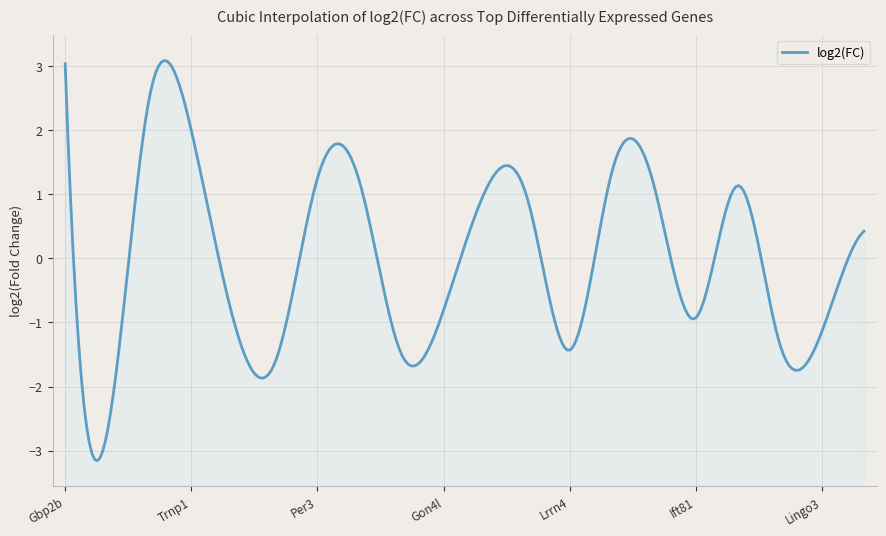

List the labels in order of value, largest first.

Gbp2b, Lipo2, Trnp1, Ptk2b, Per3, Ier5, Lonrf1, Nppb, Slc46a3, Paqr7, Abhd4, Gon4l, Ift81, Myh7, Lingo3, Mindy4b-ps, Lrrn4, Mme, Angptl4, Strit1